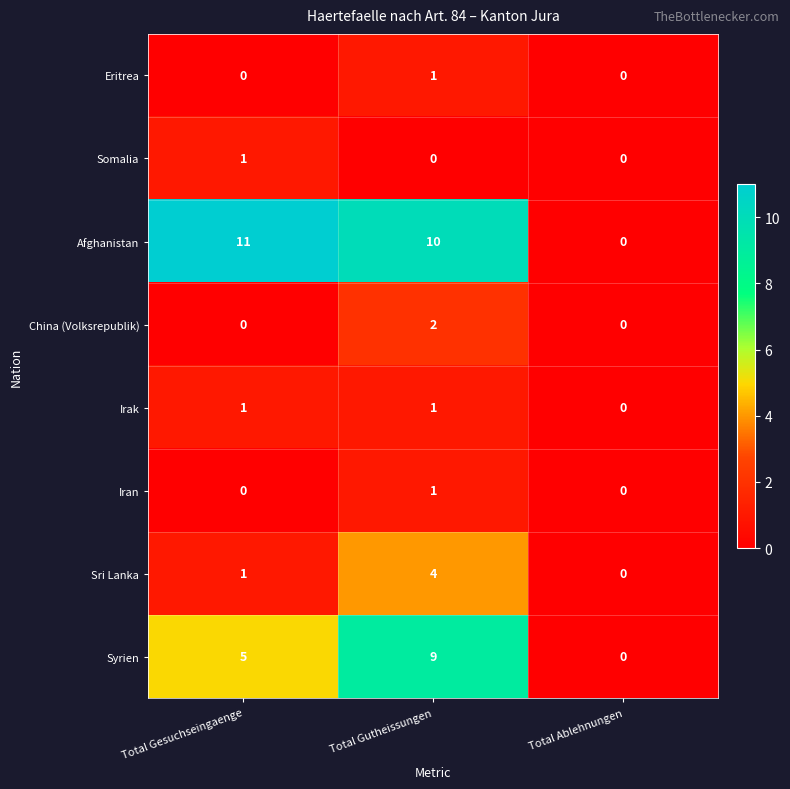

What is the total value across all series at Total Gutheissungen?

28